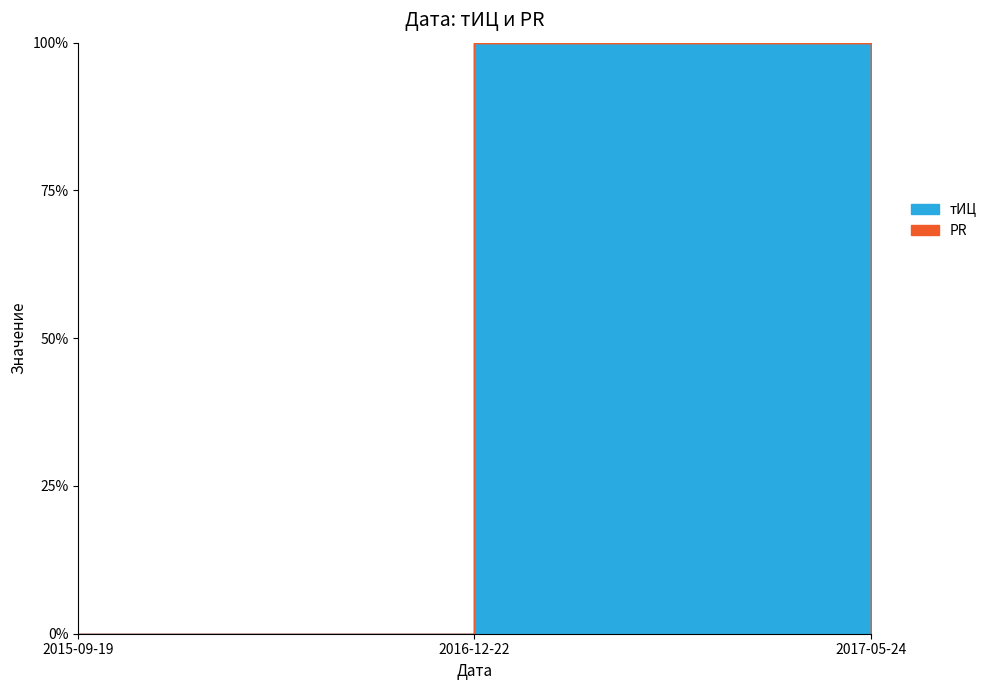

Rank the categories by value from lowest to highest.

2015-09-19, 2017-05-24, 2016-12-22